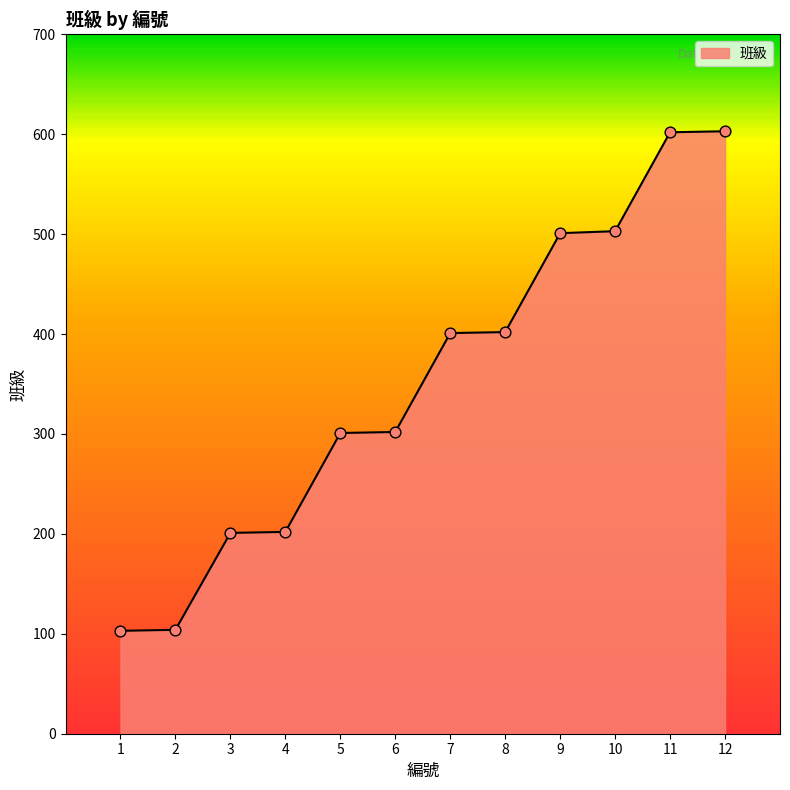

What is the change in value from 2 to 8?

+298